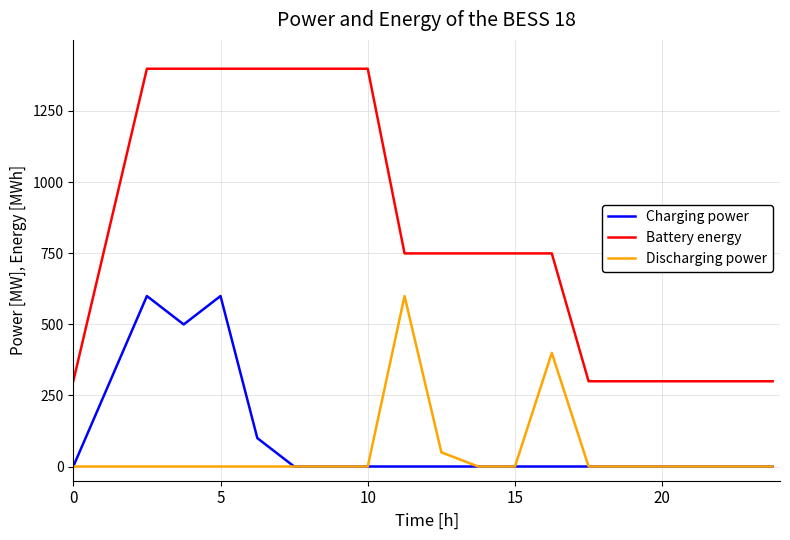

What is the maximum value shown in the chart?

1398.6